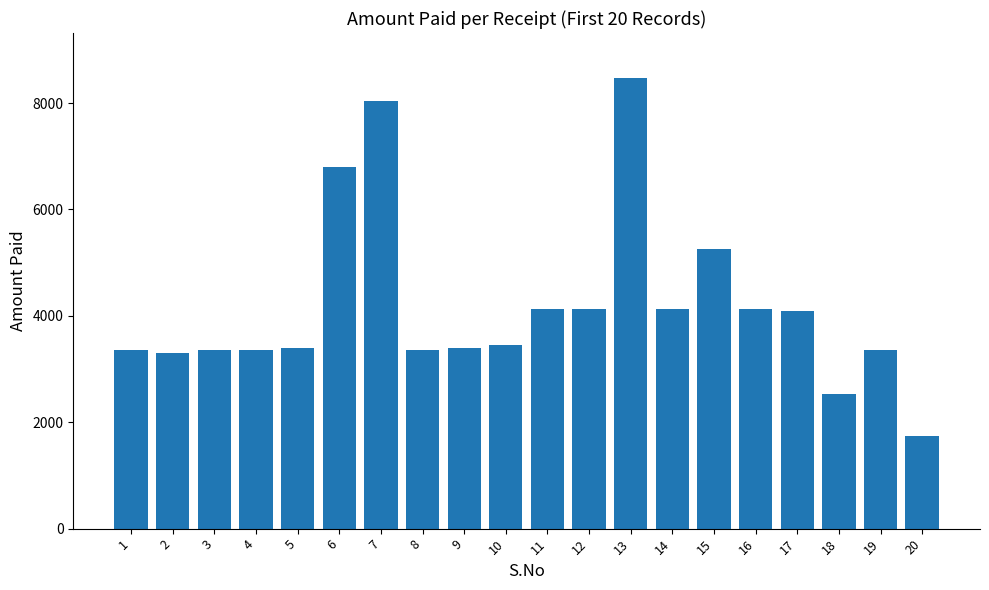

What is the difference between the values at 5 and 10?

50